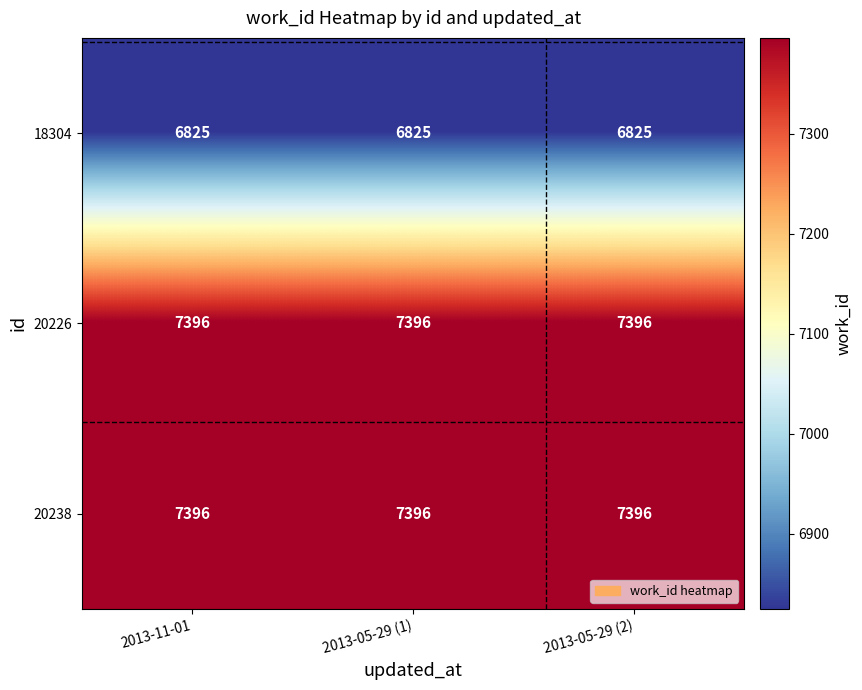

Read the 20238 value at 2013-05-29 (1).

7396